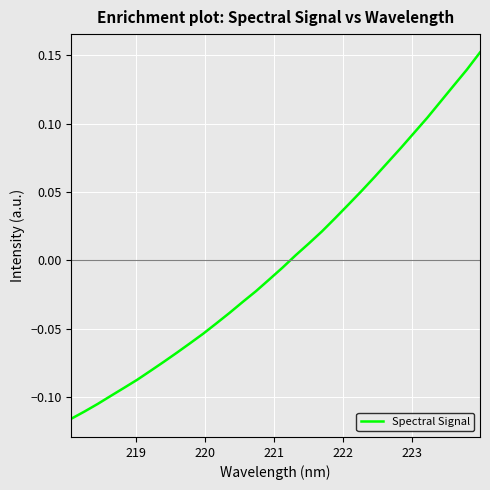

What is the difference between the maximum and minimum values?

0.3